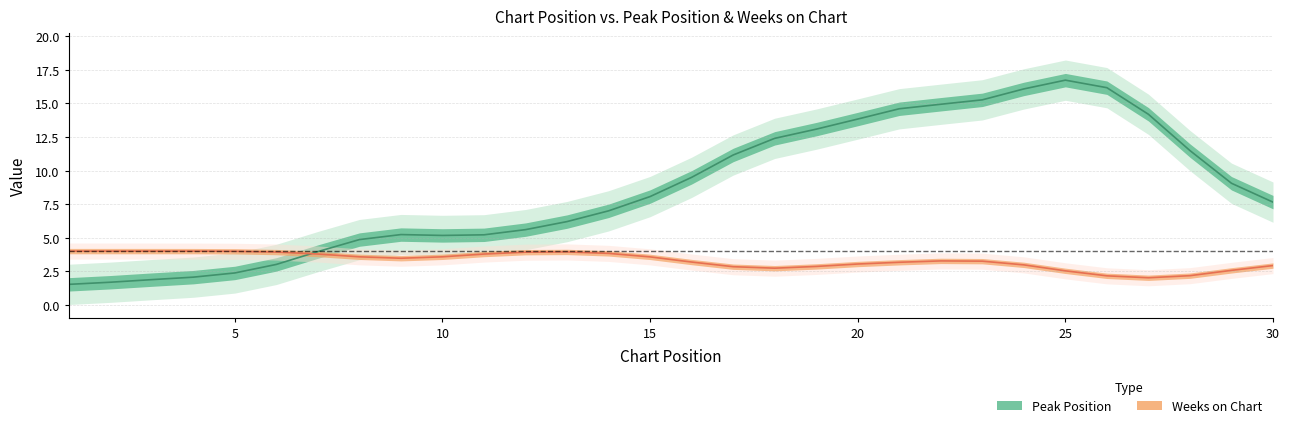

Which series has the widest spread of values?

Peak Position